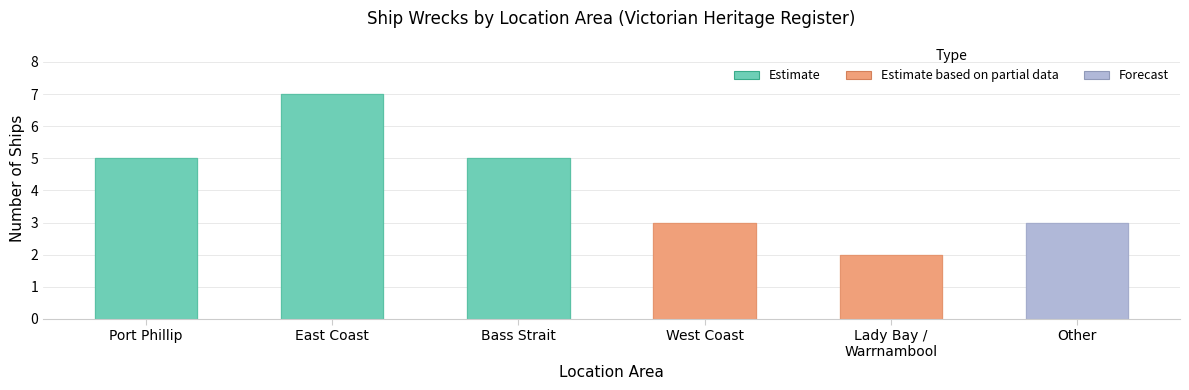

What is the sum of the values at Port Phillip and West Coast?

8